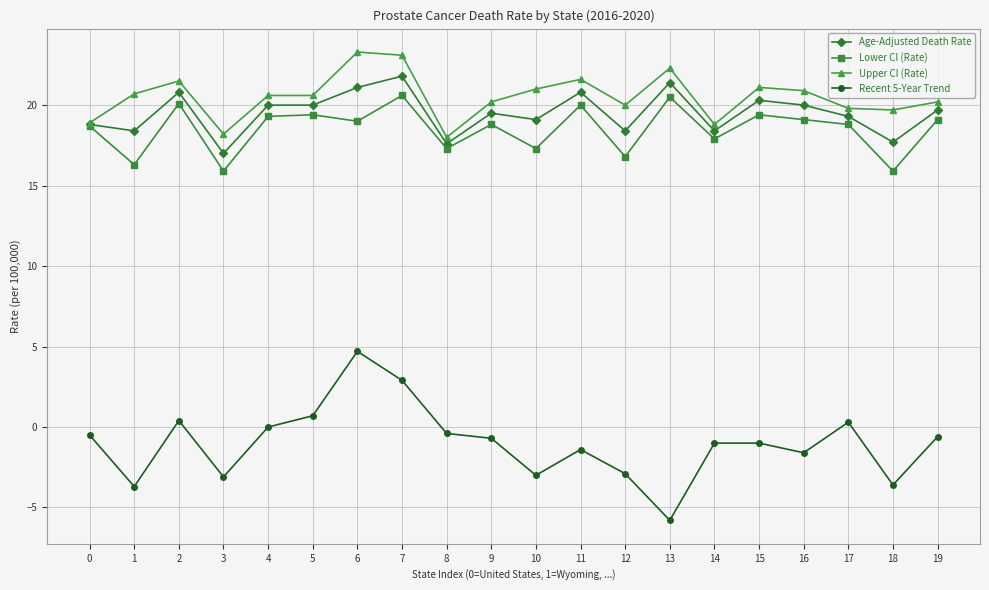

True or false: Recent 5-Year Trend and Age-Adjusted Death Rate cross at least once.

False